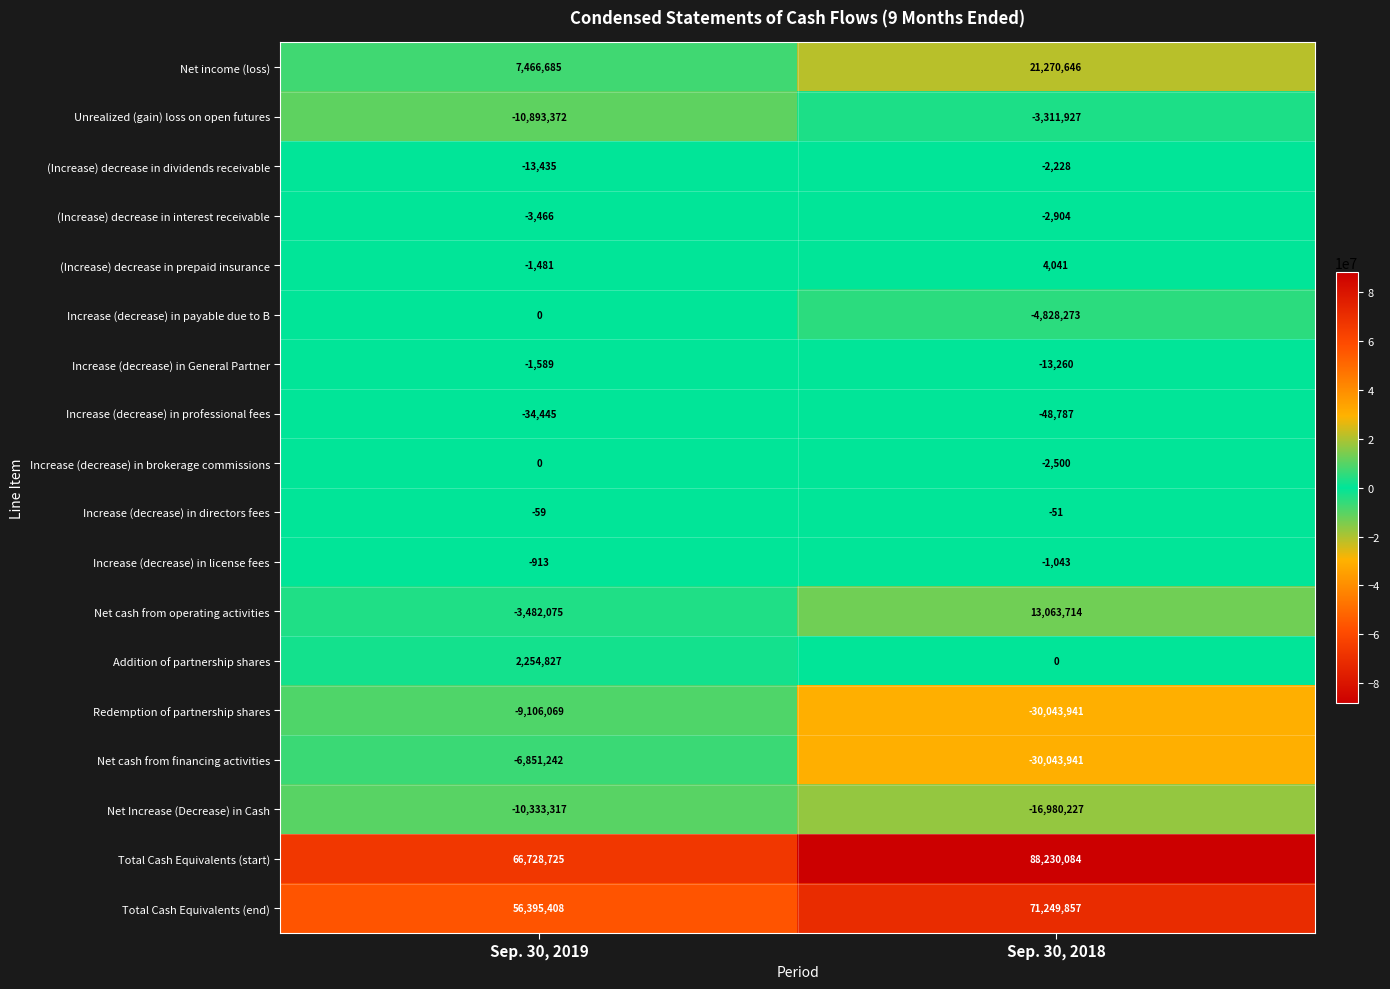

True or false: Total Cash Equivalents (end) has a value of 56395408 at Sep. 30, 2019.

True